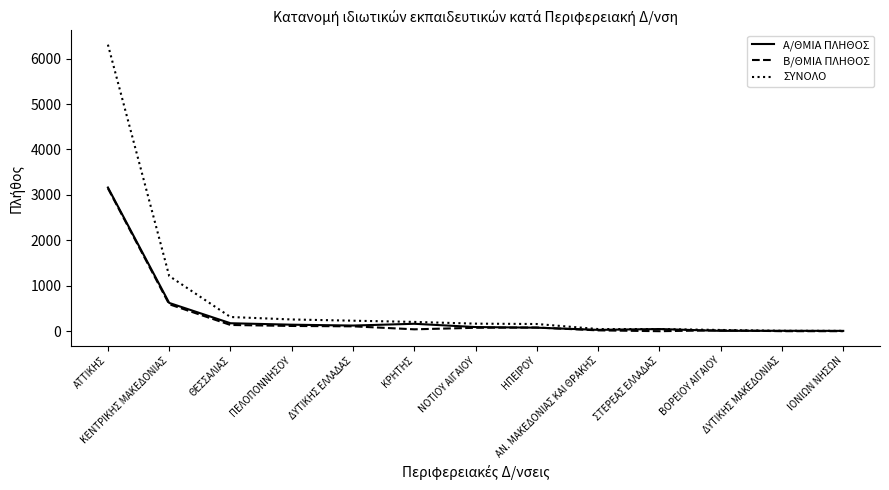

What is the maximum value for ΣΥΝΟΛΟ?

6306